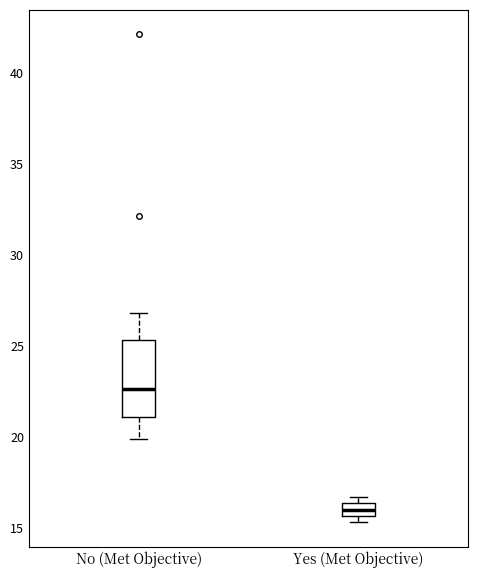

Where is the upper edge of the box for No (Met Objective) on the y-axis? The values are not printed on the chart, so give them approximately, as read against the axis.

25.5